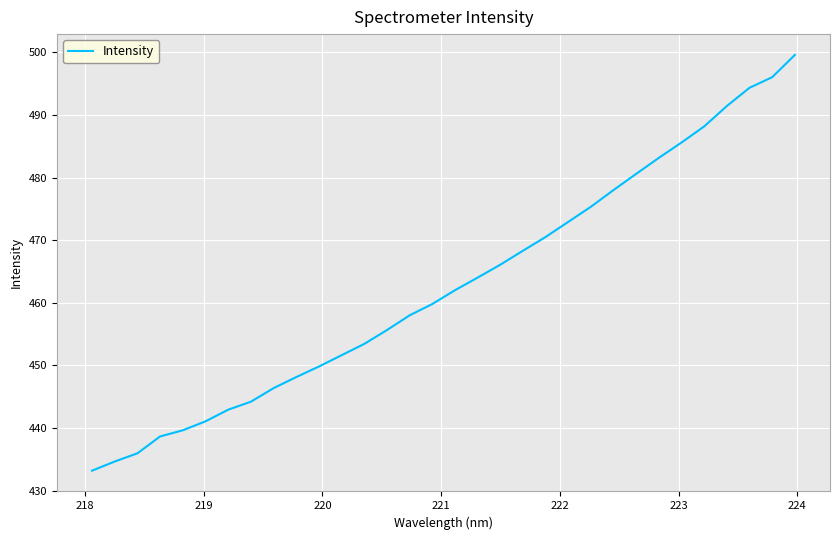

Does the chart display data point markers on the line(s)?

No